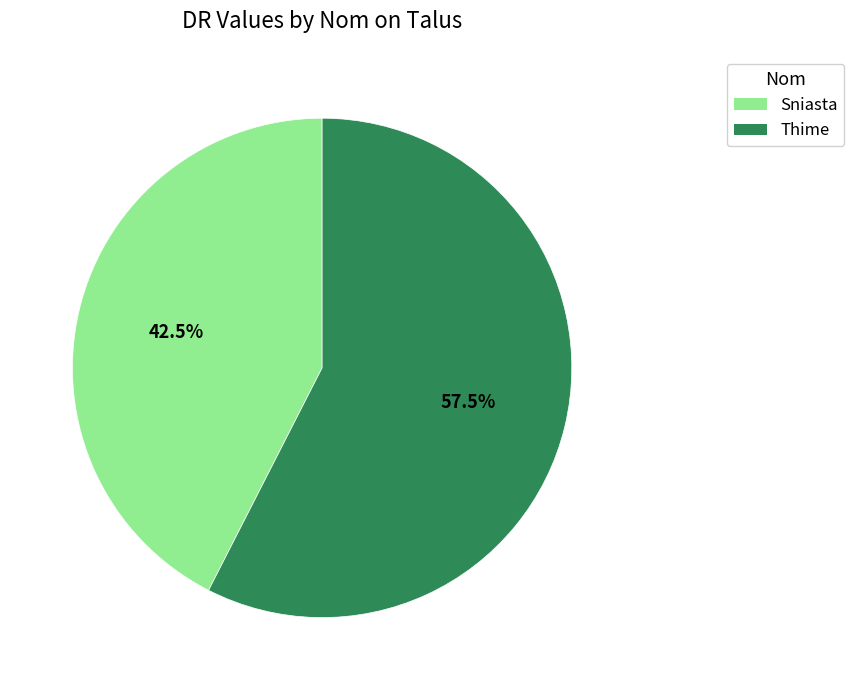

Which slice represents more than half of the pie?

Thime